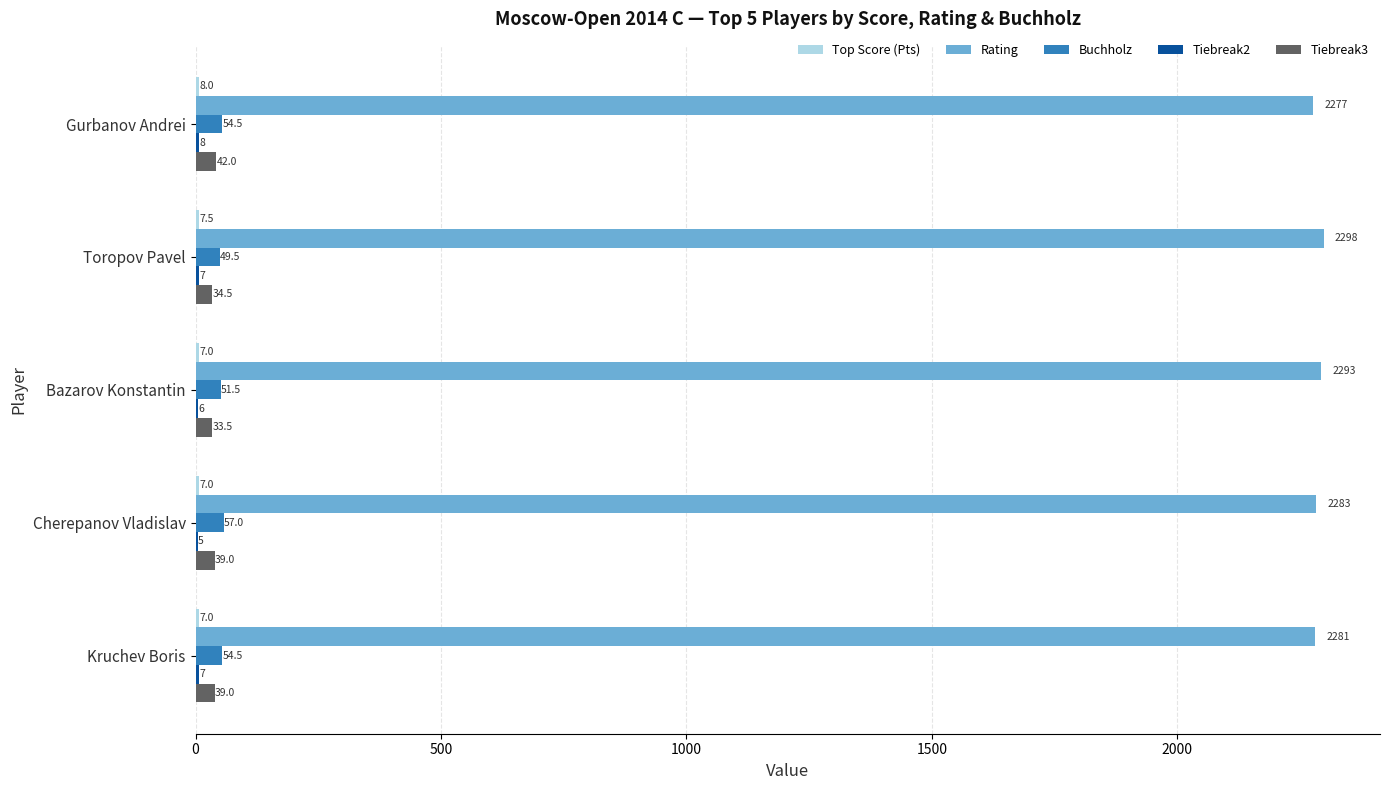

True or false: Buchholz has a value of 54.5 at Gurbanov Andrei.

True